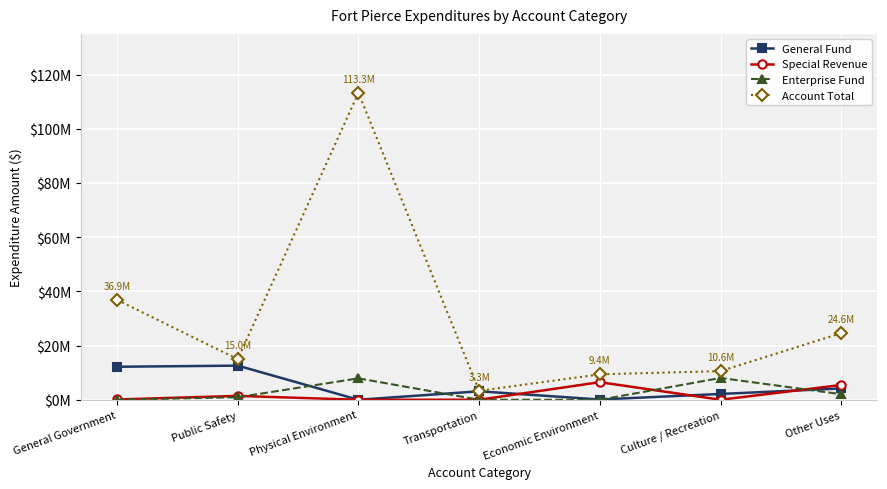

What is the spread (max minus min) of values at Transportation?

3309954